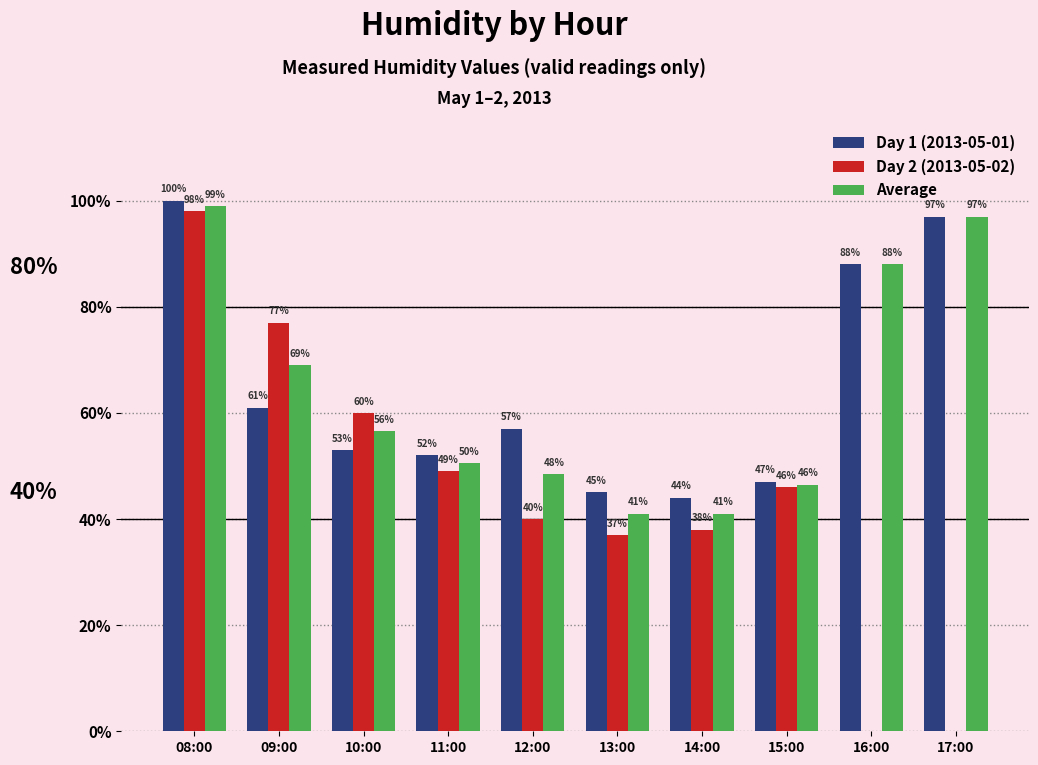

What is the total value across all series at 15:00?

139.5